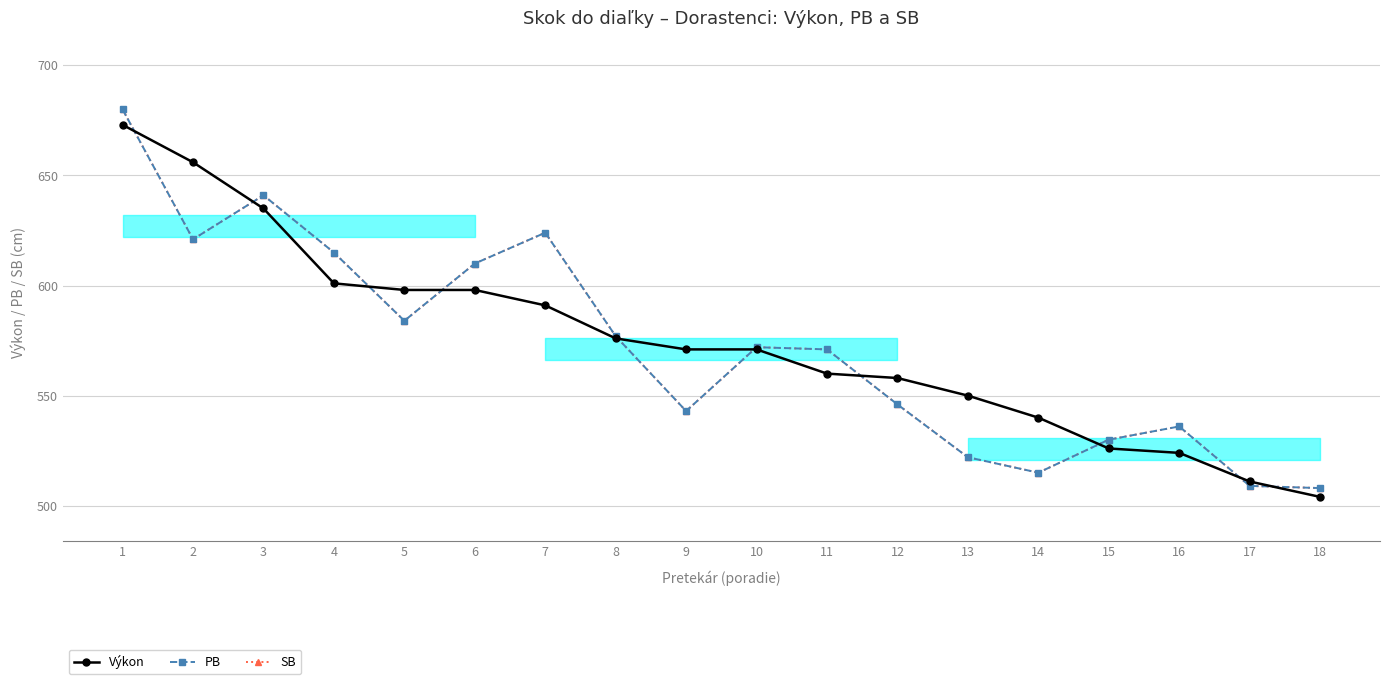

How many series are shown in this chart?

3